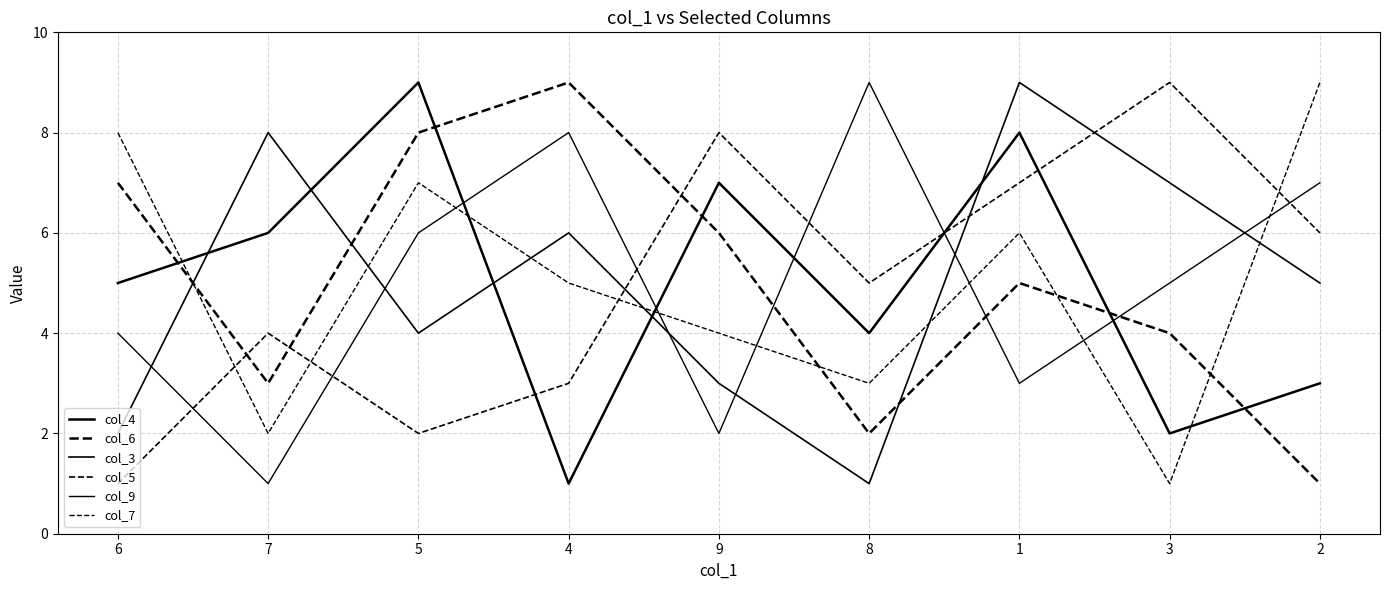

How many lines are shown in the chart?

6